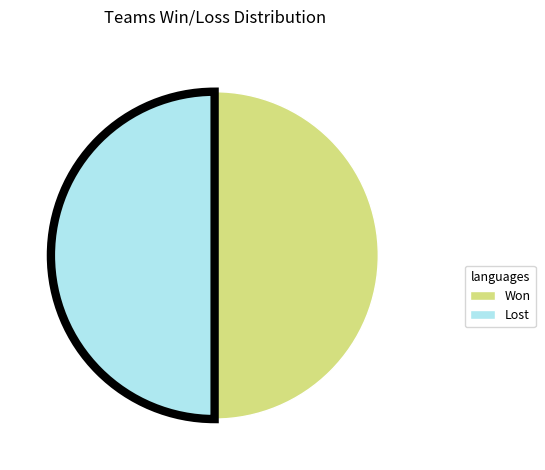

How many slices are in this pie chart?

2